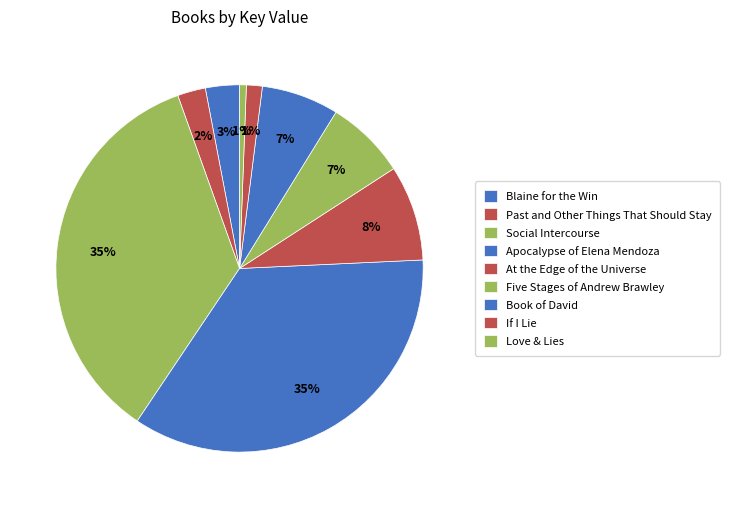

What is the ratio of the value at Love & Lies to the value at If I Lie?

0.4